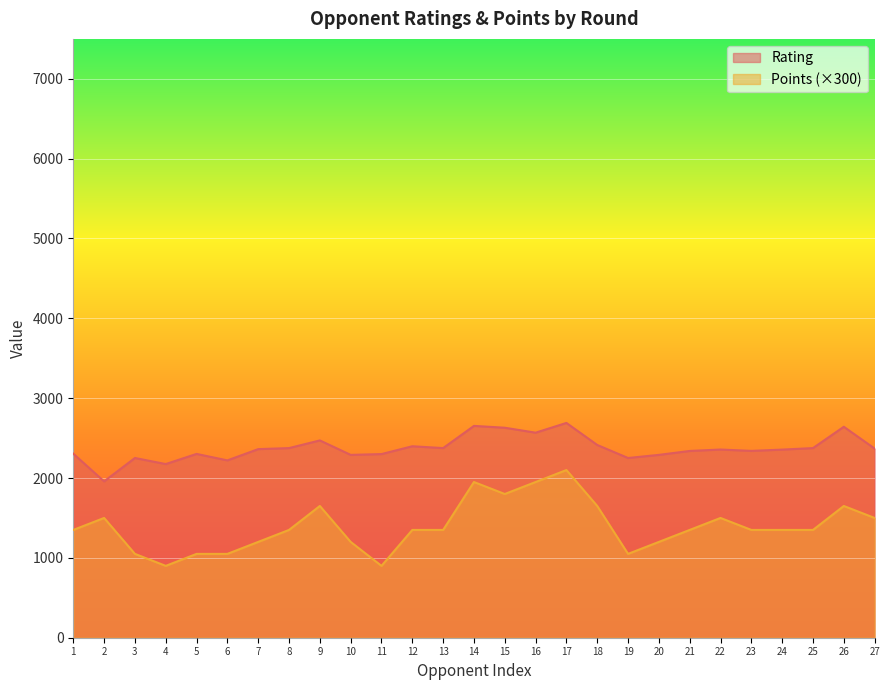

The value of Points at 1 is 1350. True or false?

True